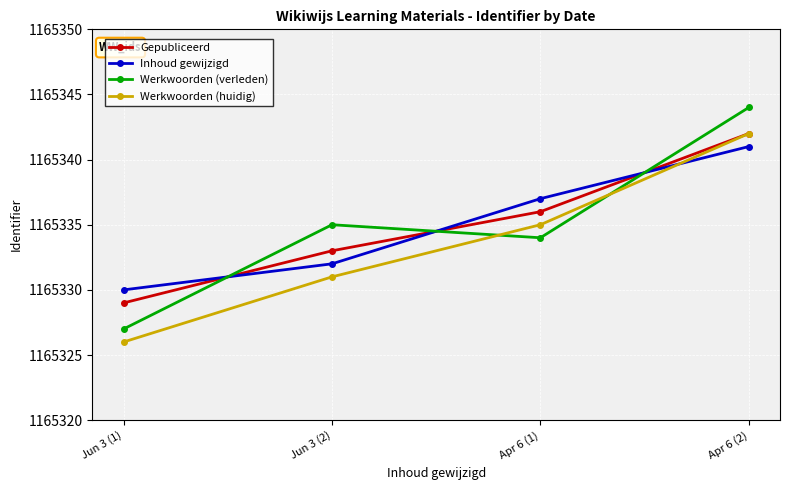

At which category does the chart reach its minimum across all series?

Jun 3 (1)